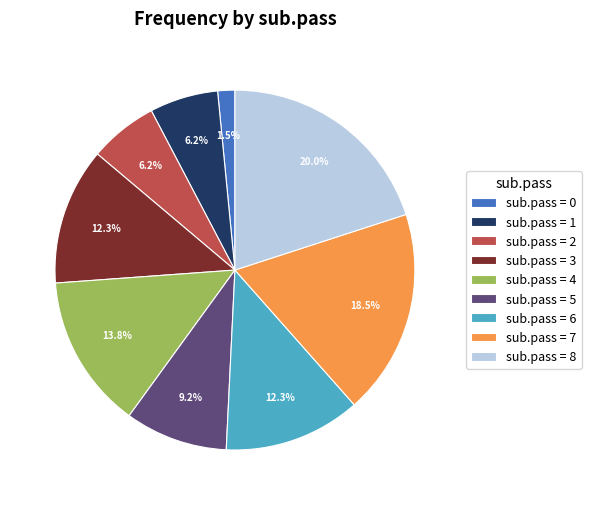

Is the sum of sub.pass = 8 and sub.pass = 6 greater than half?

No